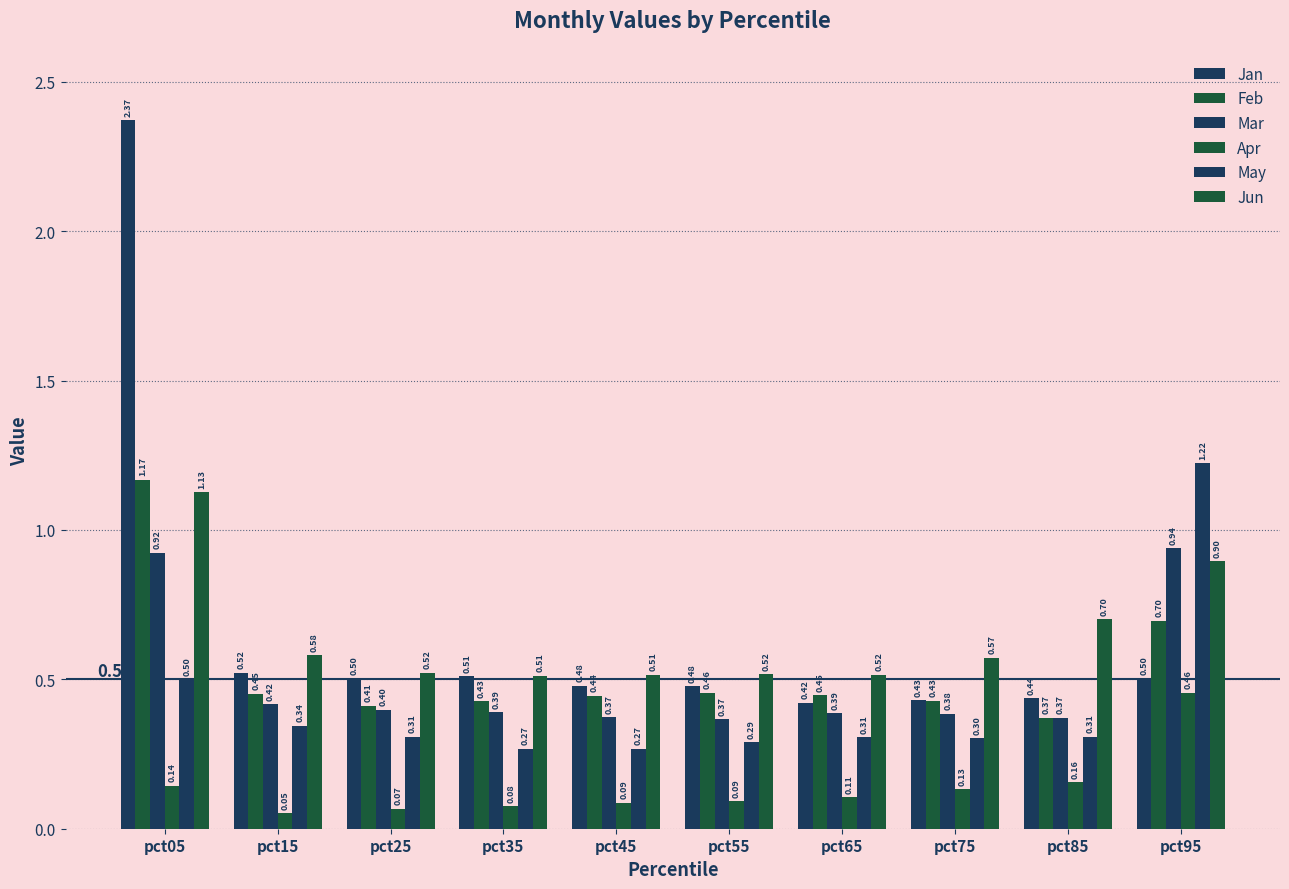

What is the value of the Mar bar at the 2nd from the left?

0.4